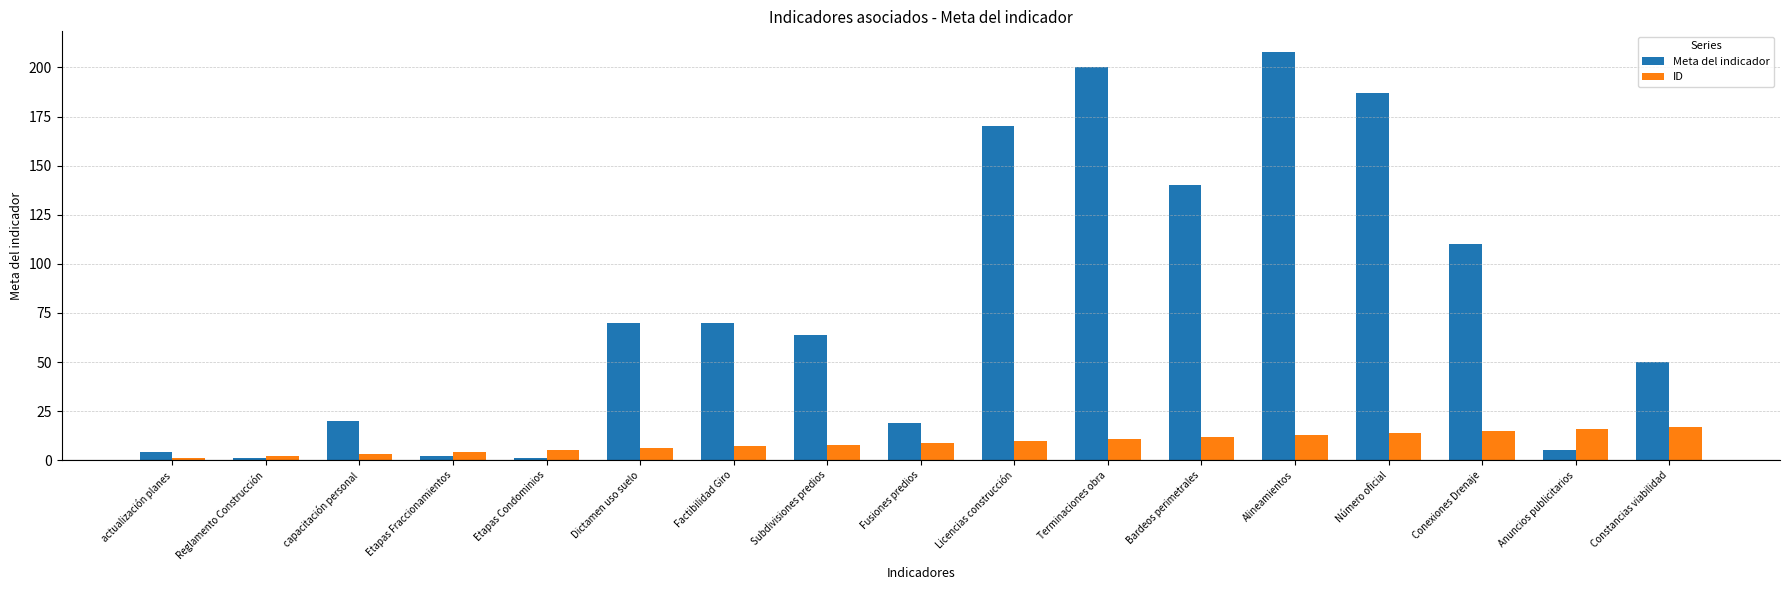

Which series has the largest range (max minus min)?

Meta del indicador